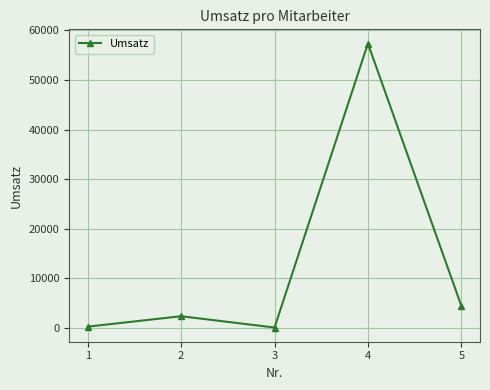

At which category does the chart reach its peak across all series?

4